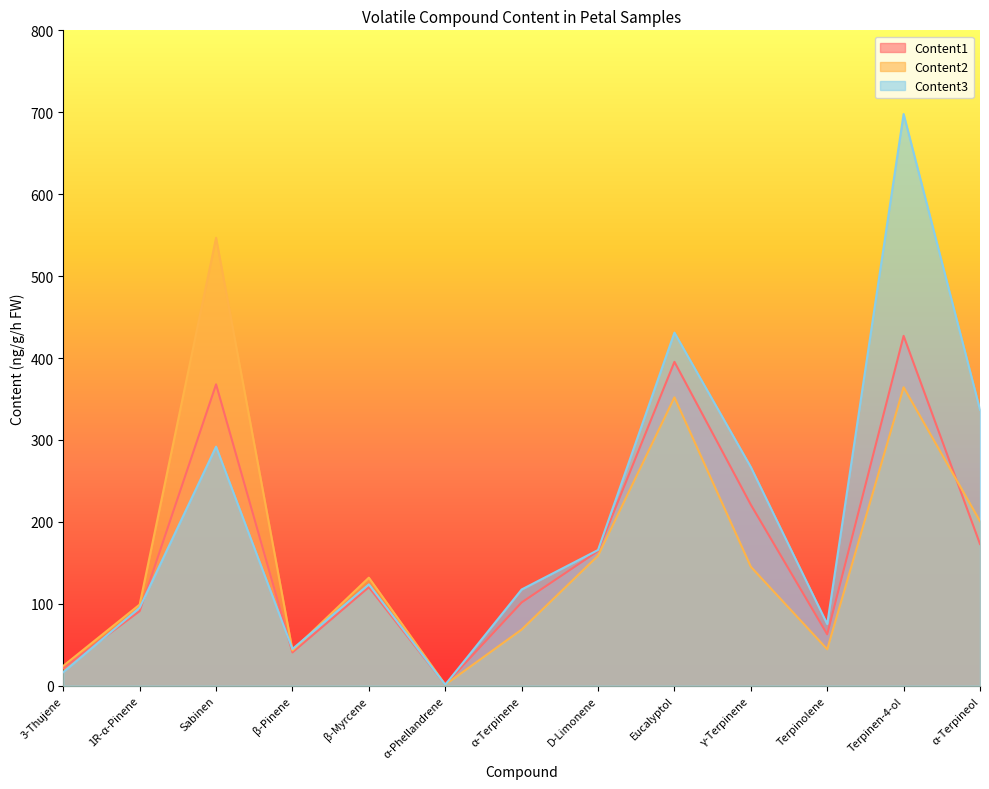

What is the approximate value of Content1 at Terpinolene?

62.8